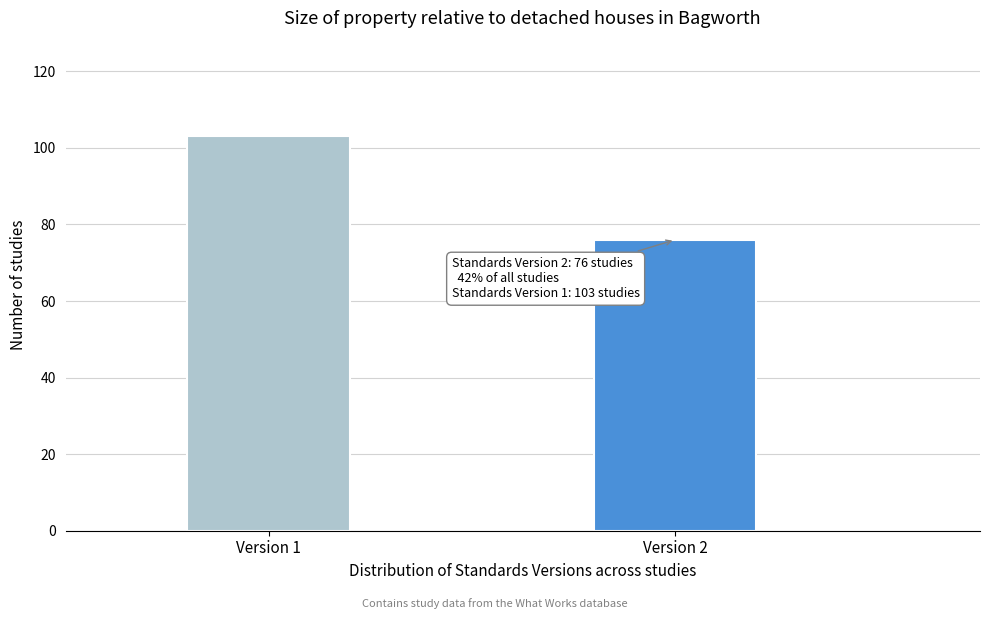

Reading left to right, what are all the values shown in this chart?

Version 1=103	Version 2=76